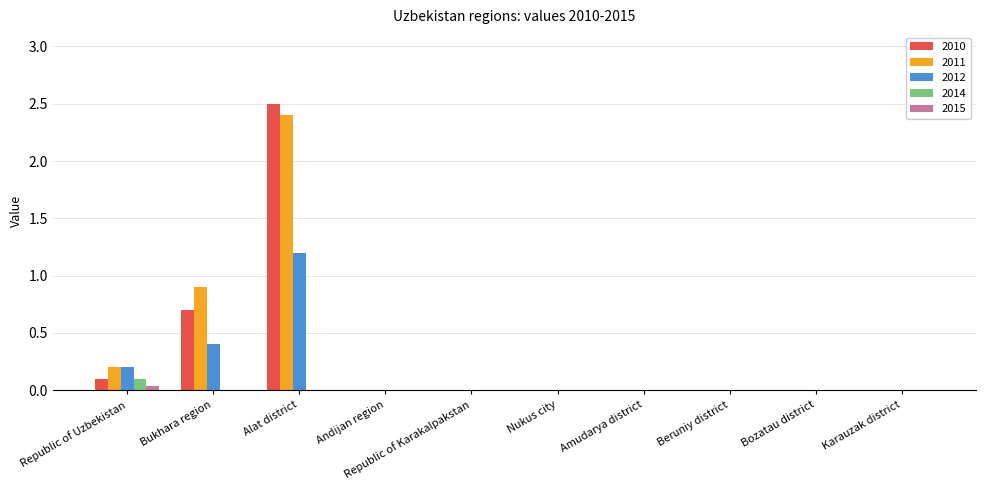

Count the number of data series in this chart.

5